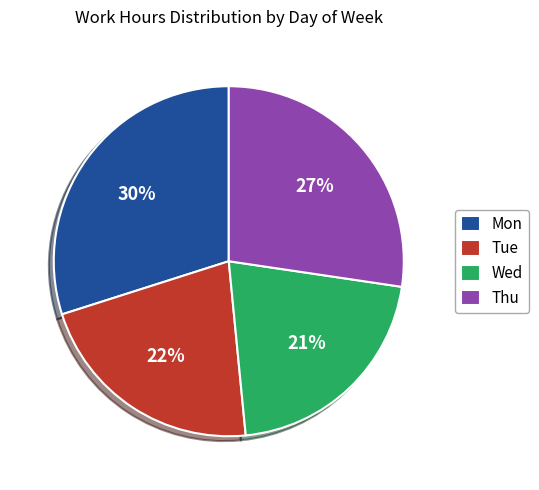

What is the smallest slice in the pie chart?

Wed